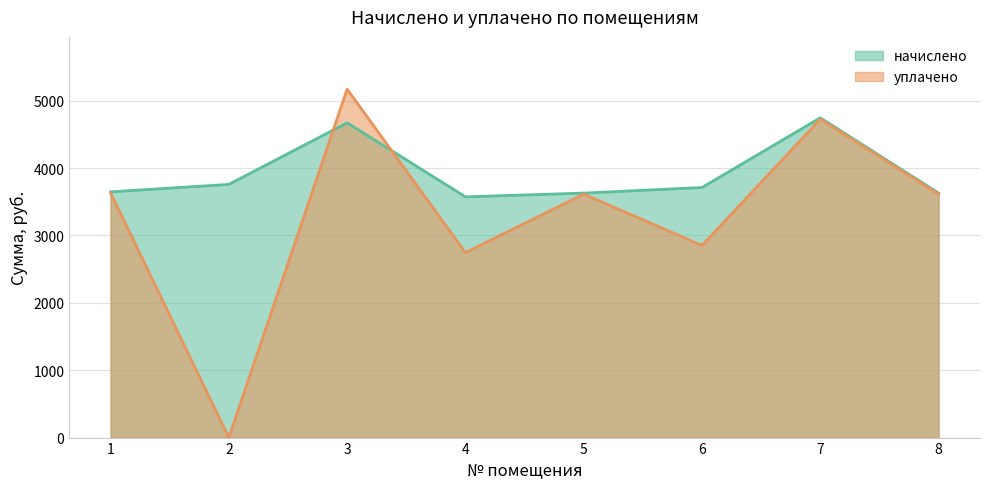

What is the total value across all series at 8?

7242.6